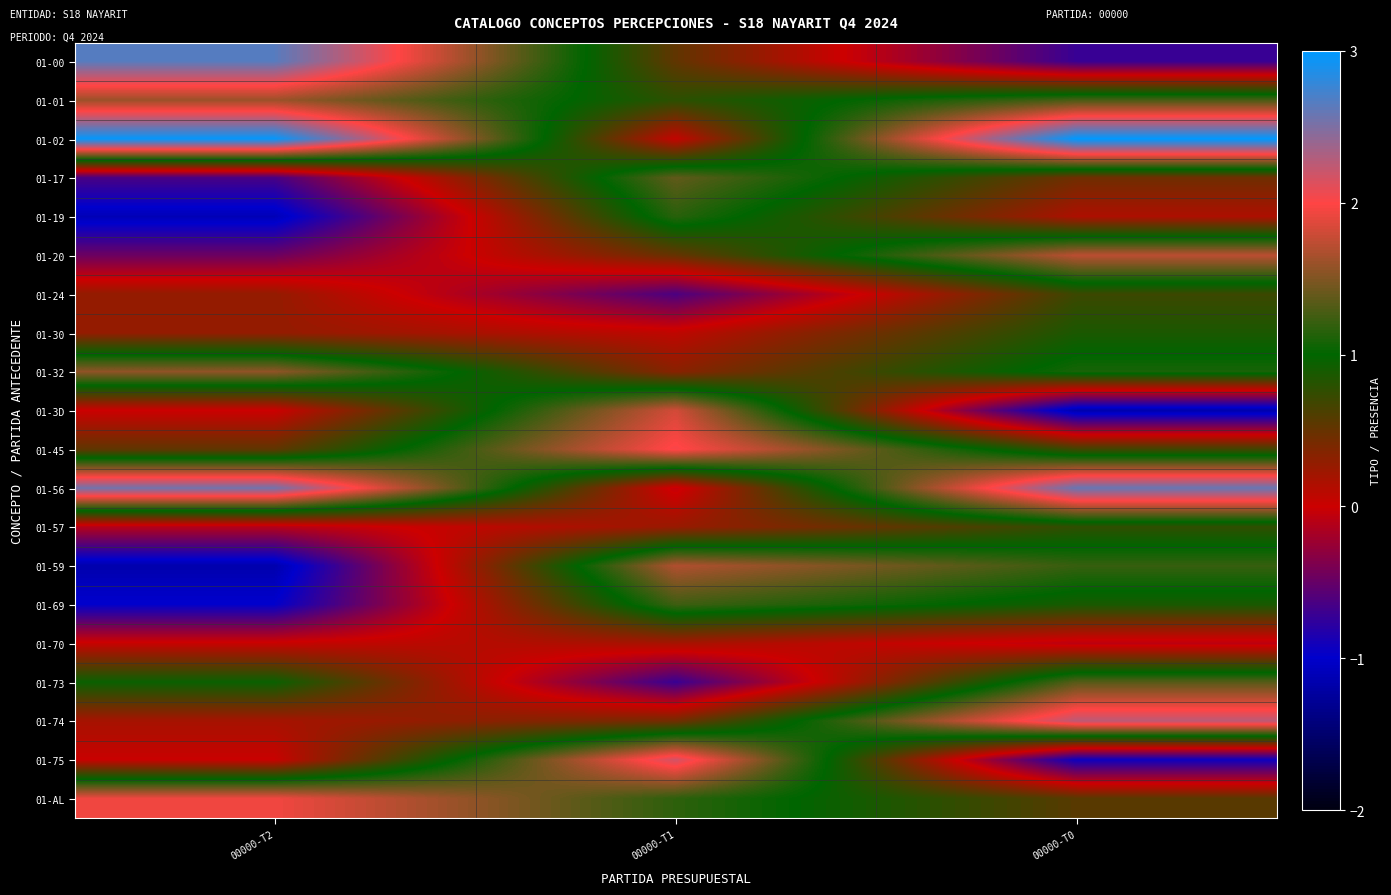

What is the greatest value displayed?

3.0